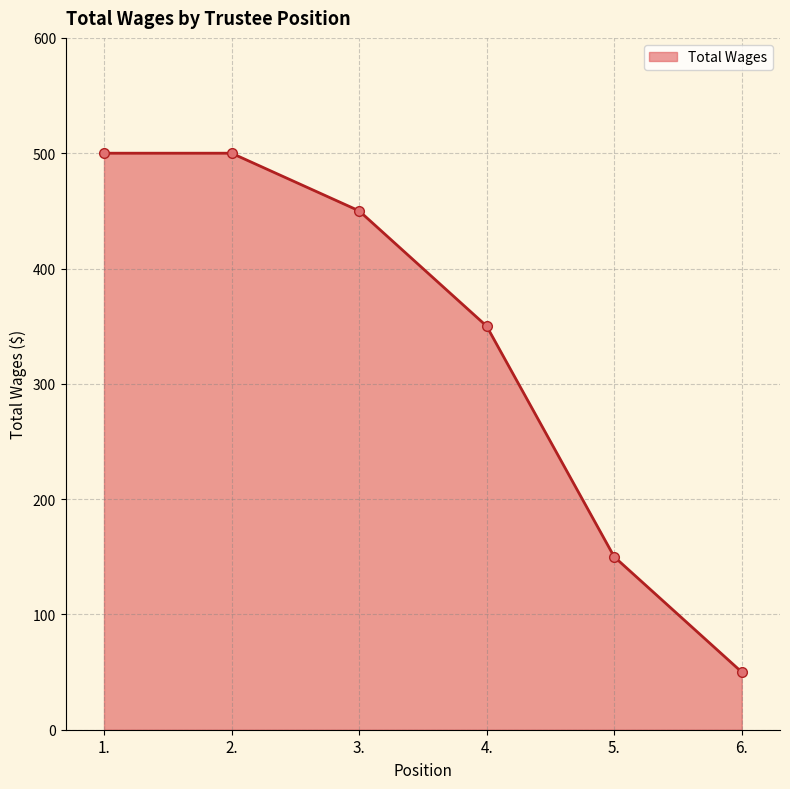

What is the maximum value shown in the chart?

500